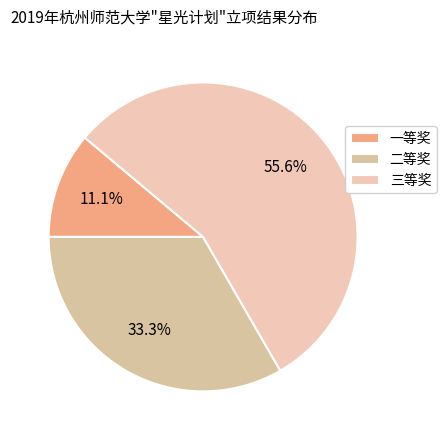

Is the sum of 一等奖 and 二等奖 greater than half?

No